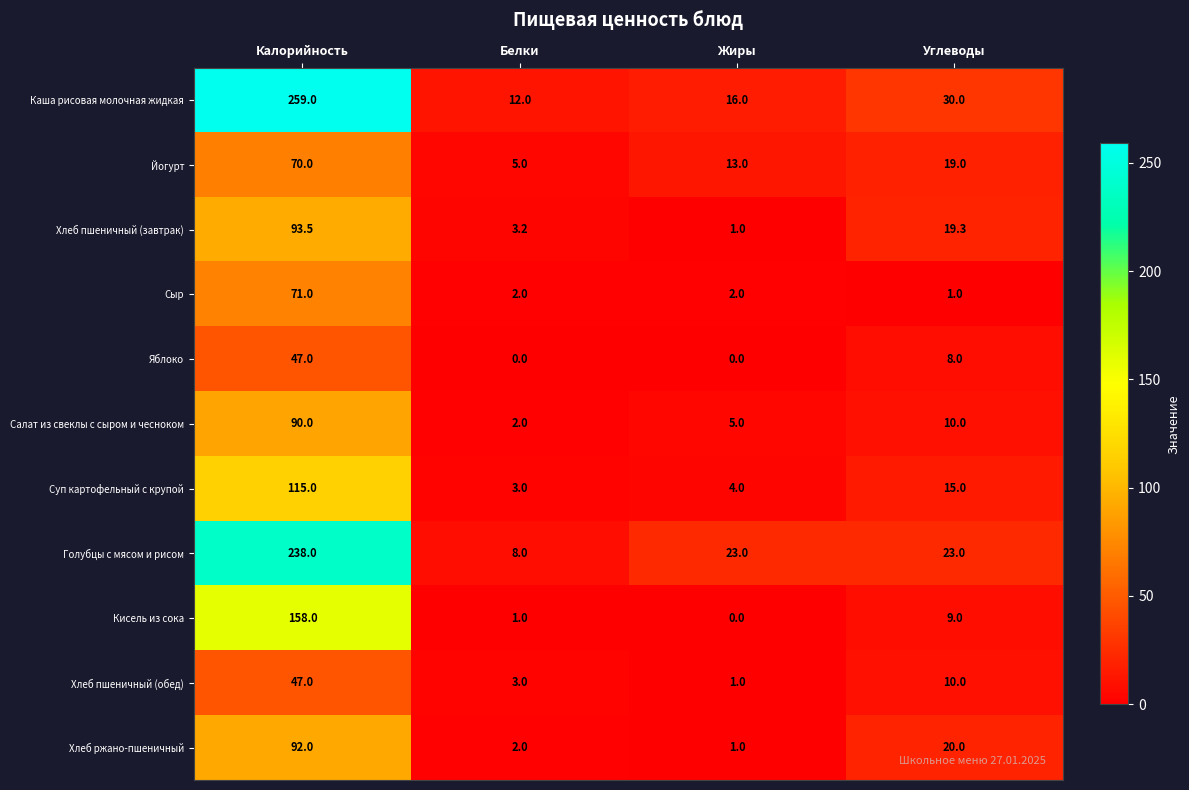

At which label is Кисель из сока closest to 79?

Углеводы